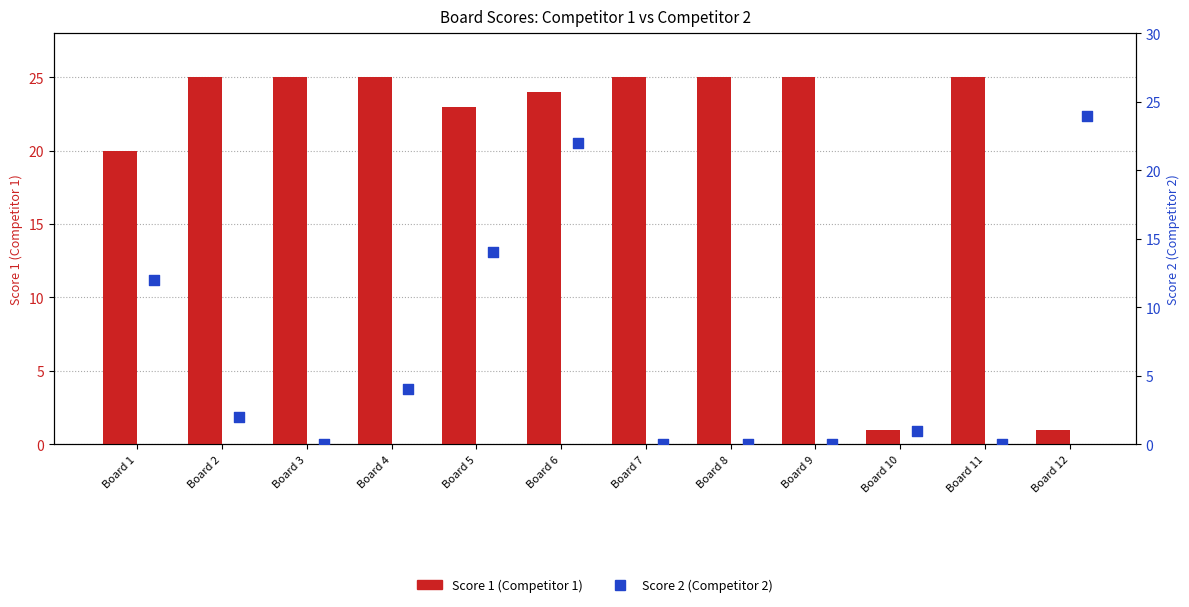

At which category is the sum across all series the highest?

Board 6